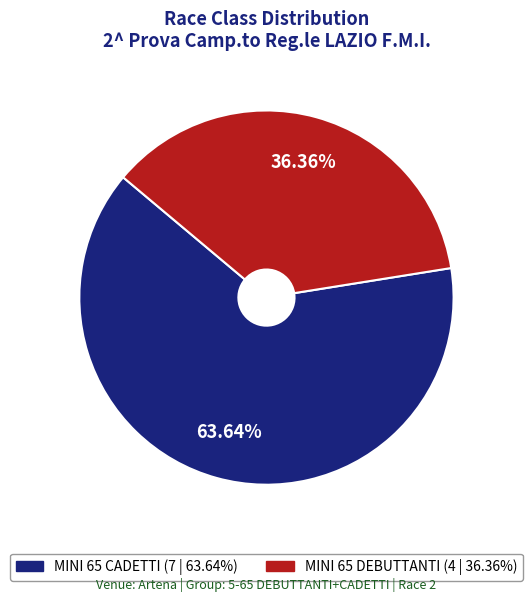

Which slice is the smallest?

MINI 65 DEBUTTANTI